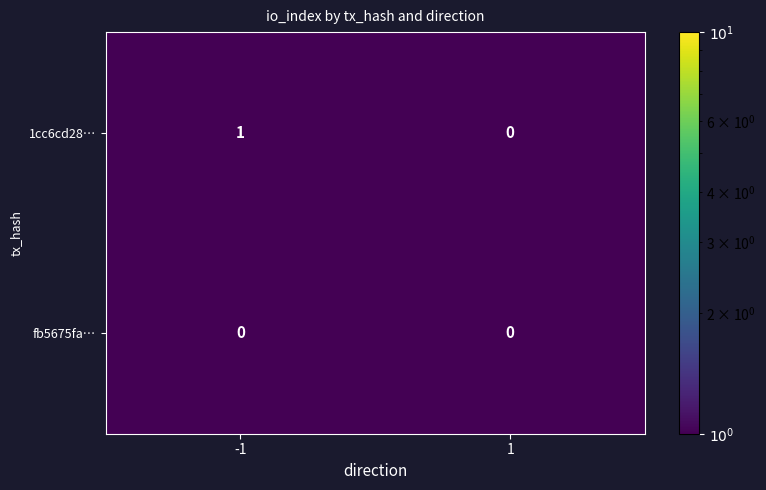

Rank the series by their average value, from lowest to highest.

fb5675fa…, 1cc6cd28…